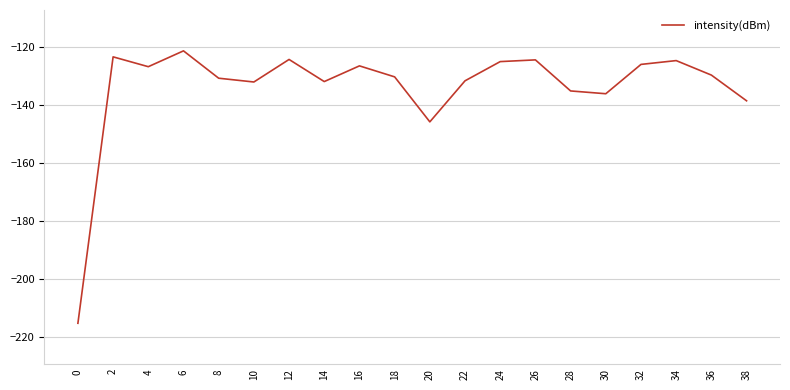

What is the difference between the maximum and minimum values?

93.7